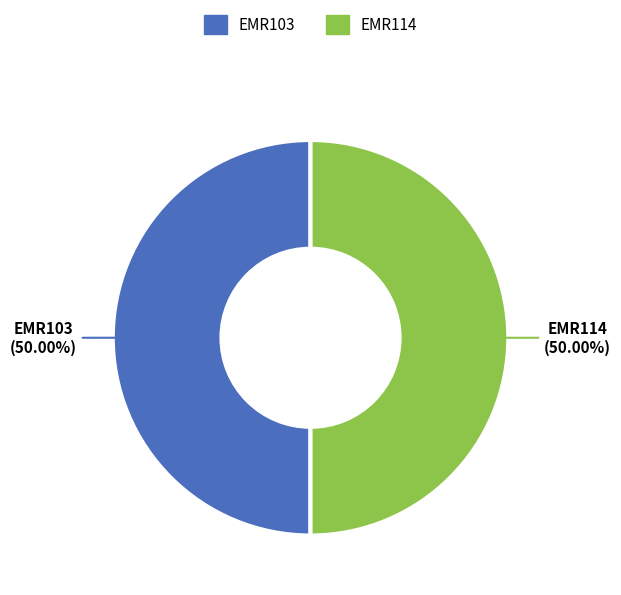

Do EMR103 and EMR114 together represent more than half of the pie?

Yes